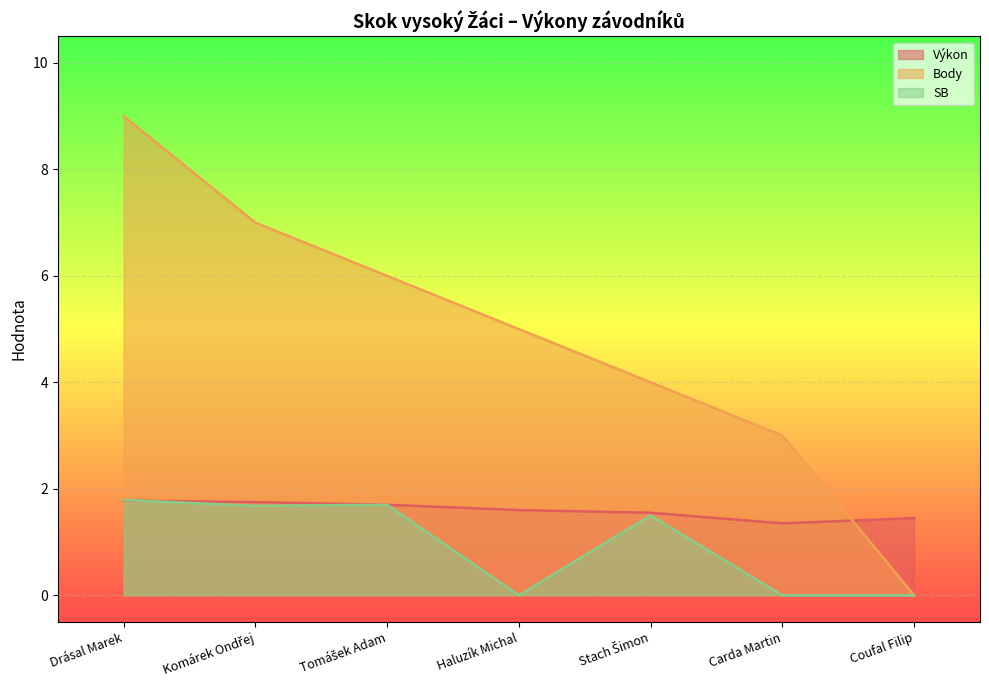

How many categories are shown in the chart?

7